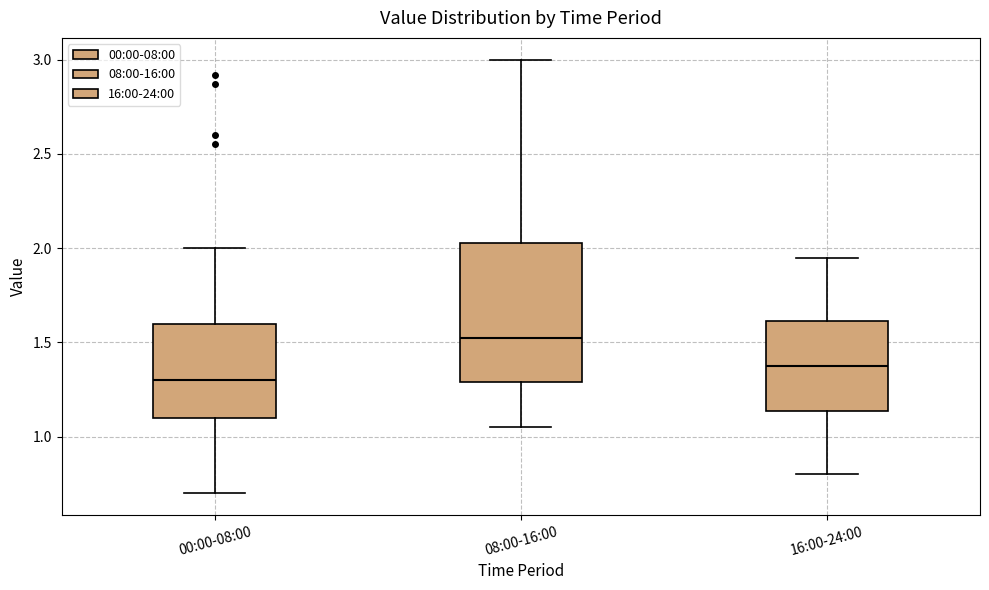

Where is the lower edge of the box for 08:00-16:00 on the y-axis? The values are not printed on the chart, so give them approximately, as read against the axis.

1.30